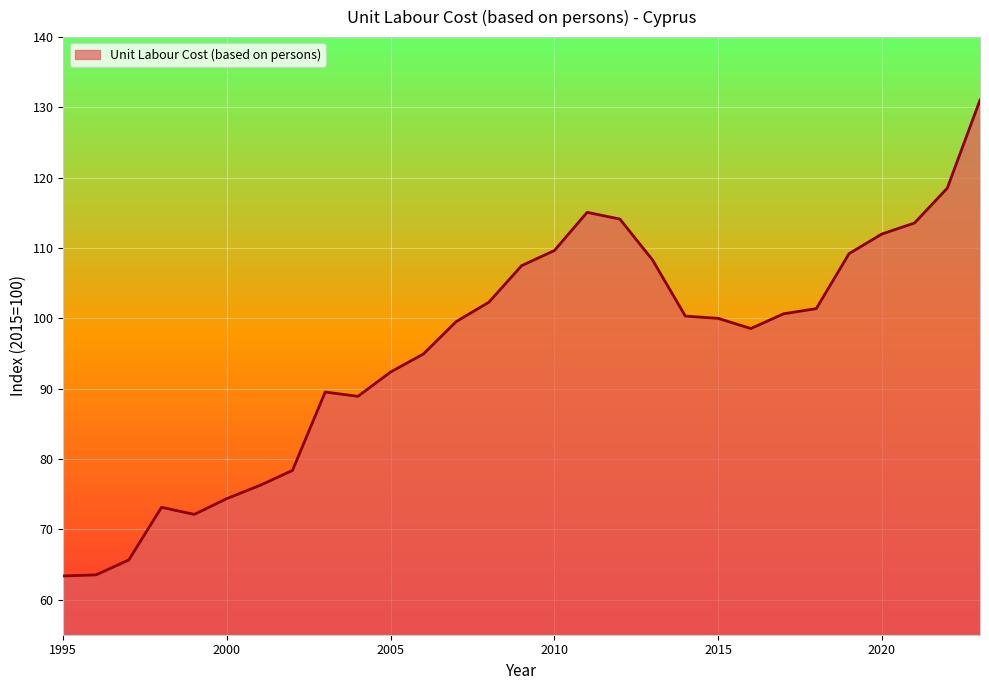

What is the minimum value shown in the chart?

63.4